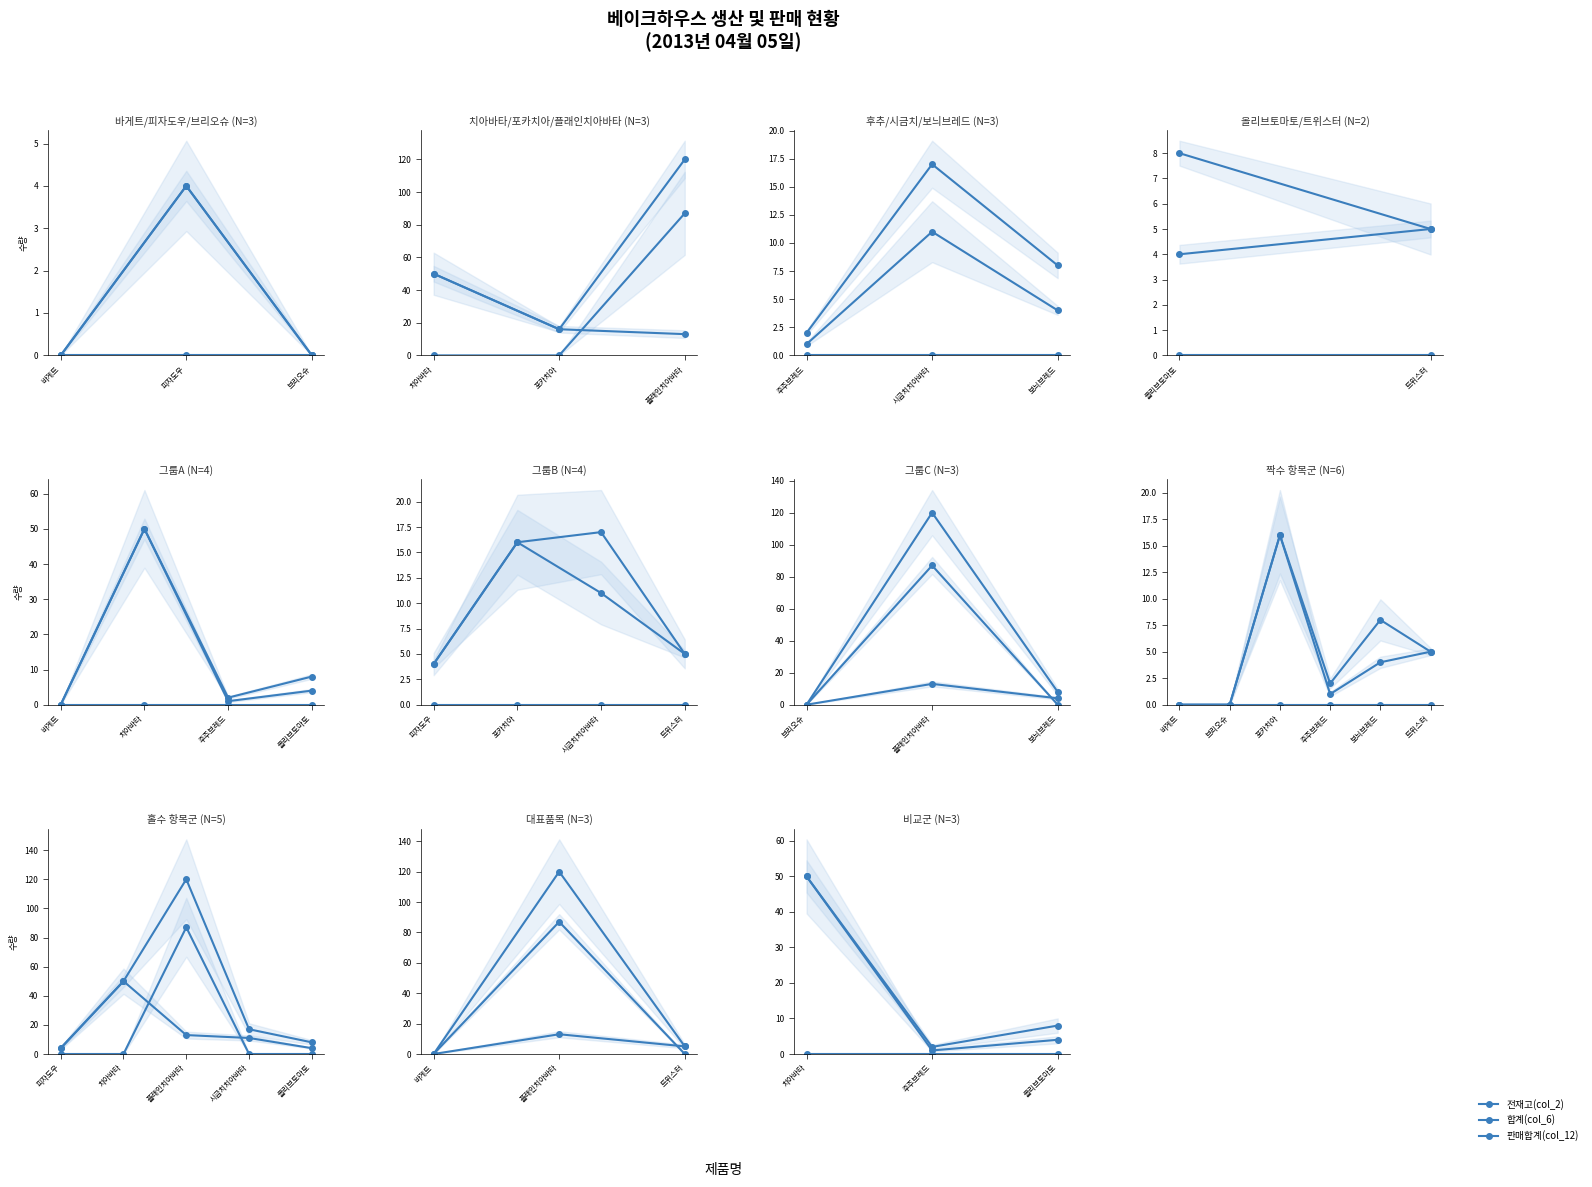

How many lines are shown in the chart?

3